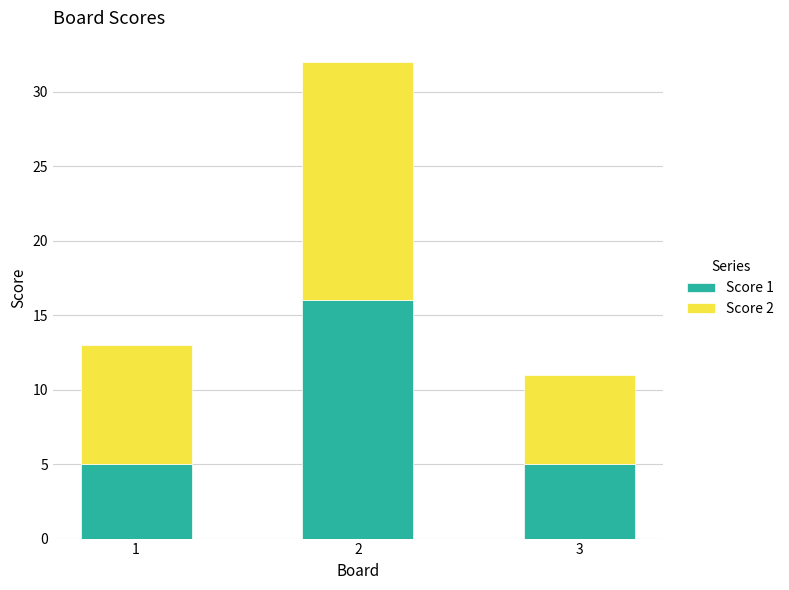

What is the sum of all Score 1 values?

26